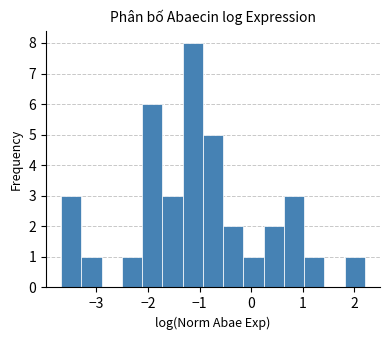

Around what value on the x-axis is the tallest bar? Give the approximate position of its centre, as read against the axis.

-1.1